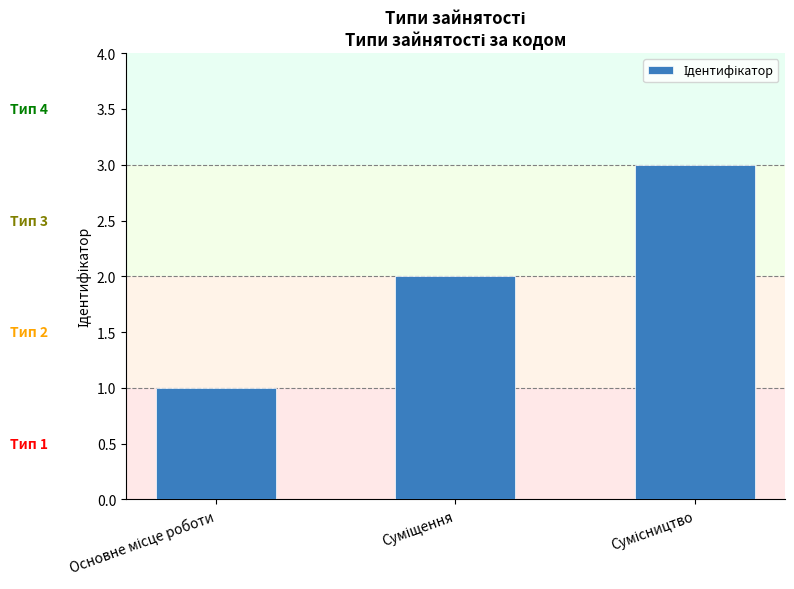

How many categories are shown in the chart?

3